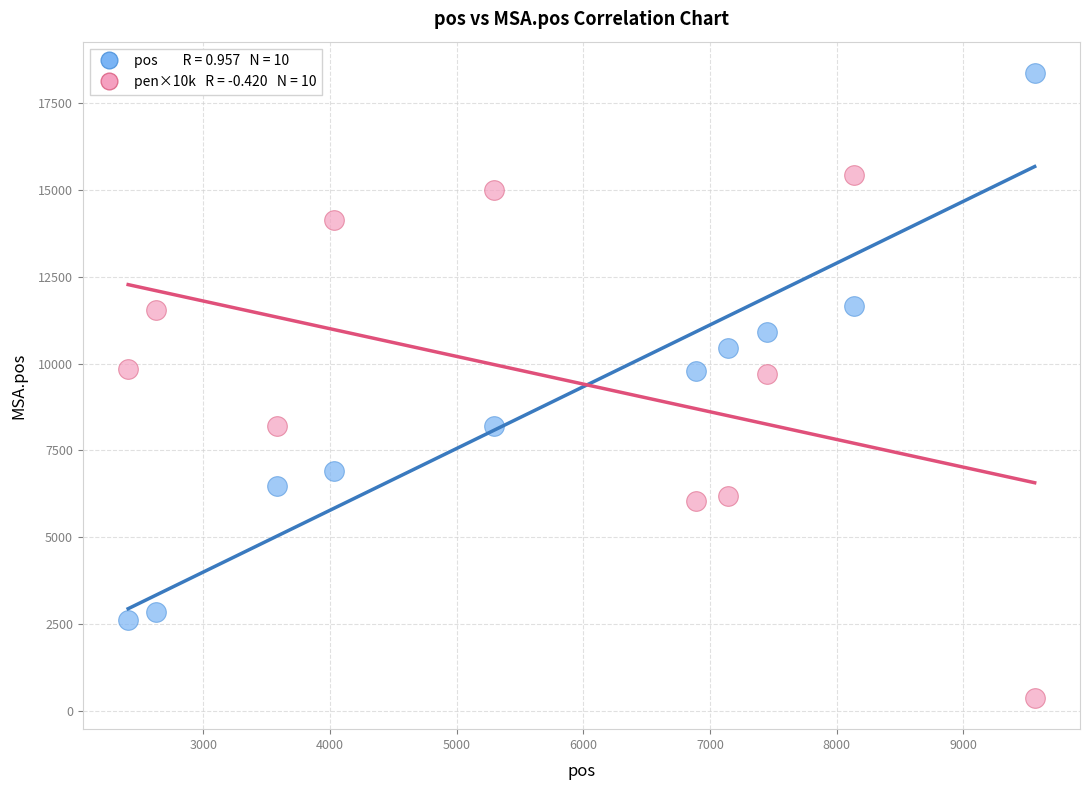

Across all data points, what is the range of Y values (max minus min)?

17999.0